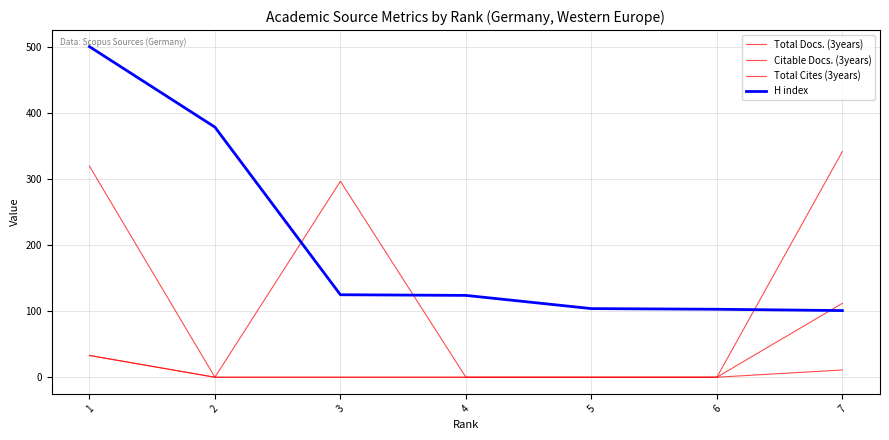

How many lines are shown in the chart?

4